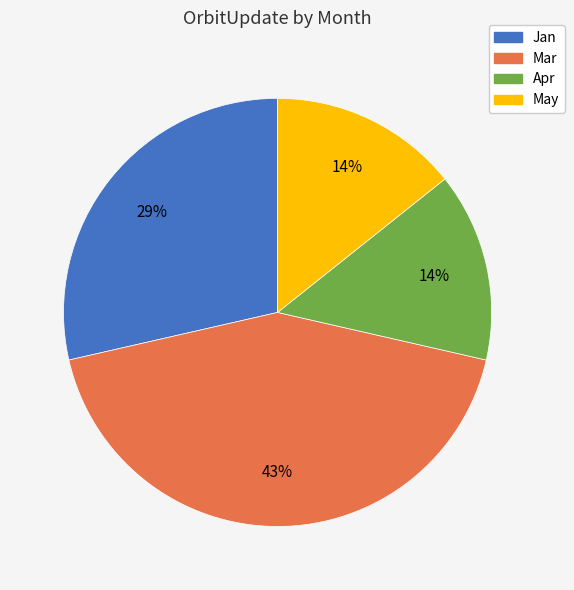

Count the number of slices in the pie.

4